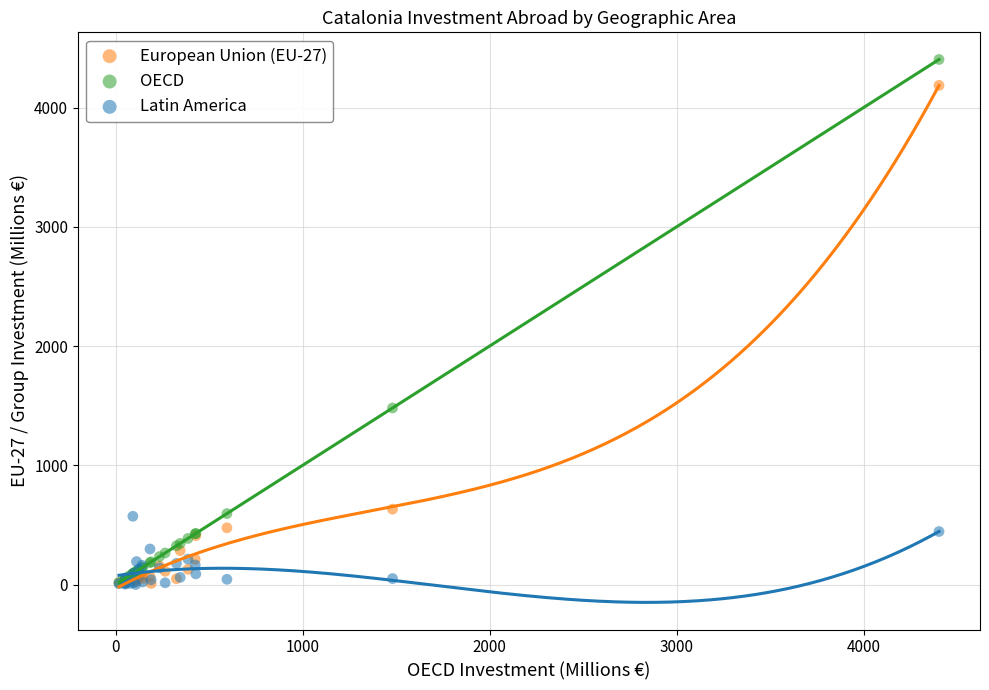

In the OECD series, what Y value is closest to 2210?

1481.0